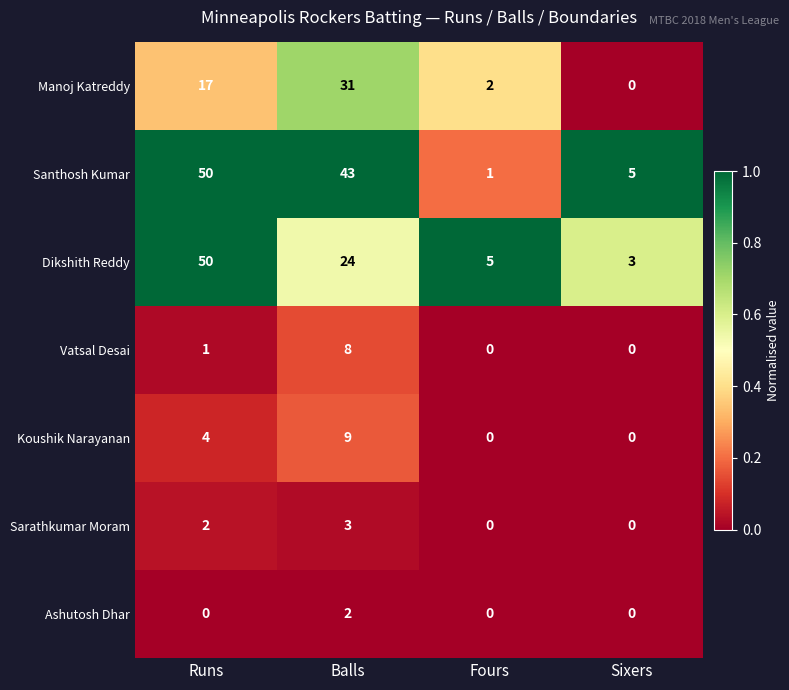

Which series changed the most between Runs and Balls?

Dikshith Reddy